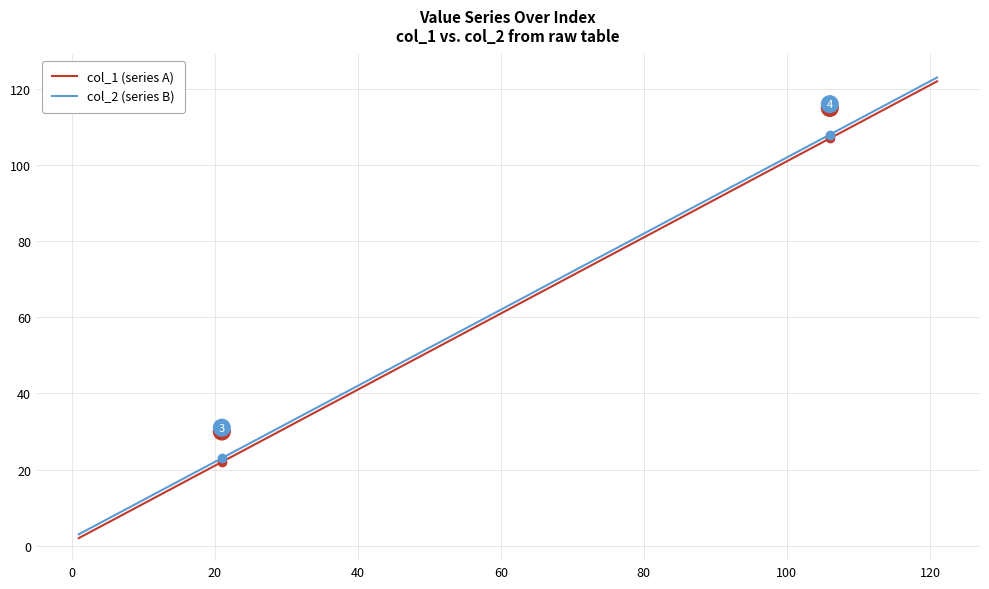

What is the maximum value shown in the chart?

123